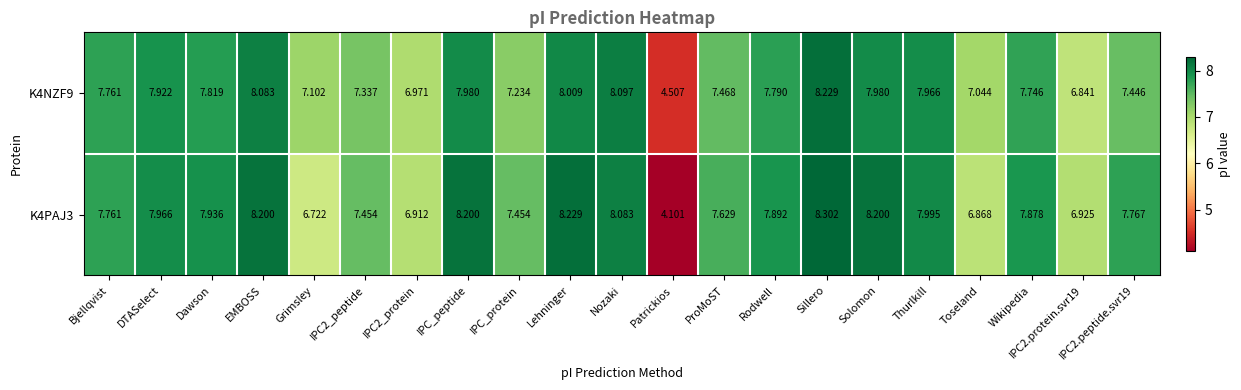

Is the value of K4NZF9 at DTASelect greater than the value of K4PAJ3 at Nozaki?

No